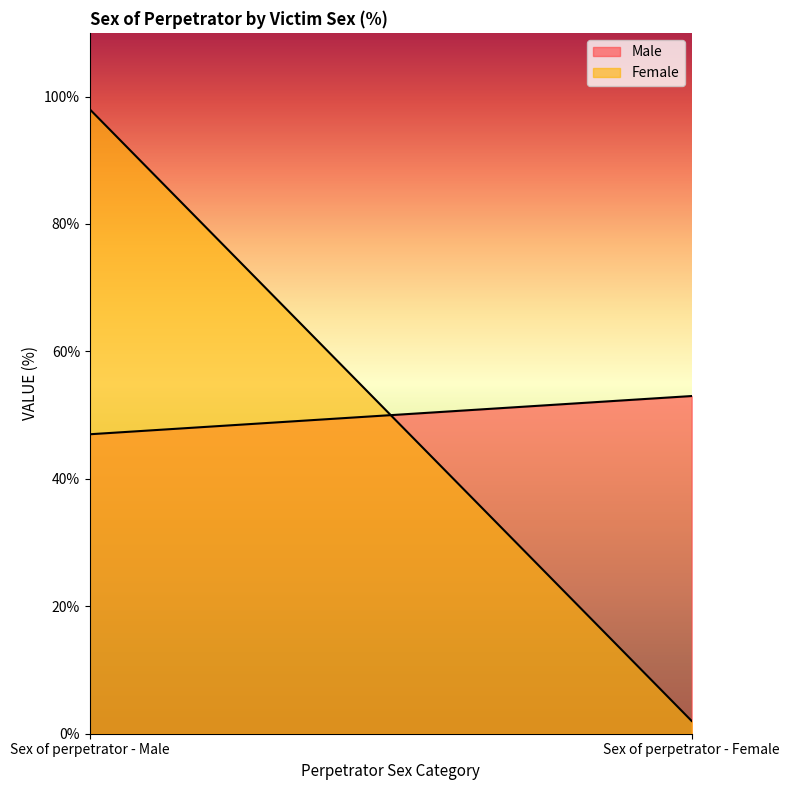

Which category has the lowest value in the Female series?

Sex of perpetrator - Female